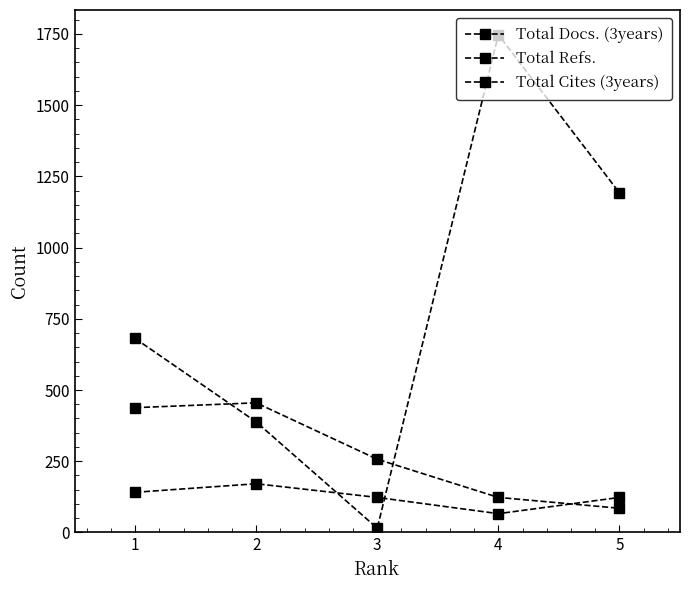

Where do Total Cites (3years) and Total Refs. first cross each other?

1 and 2